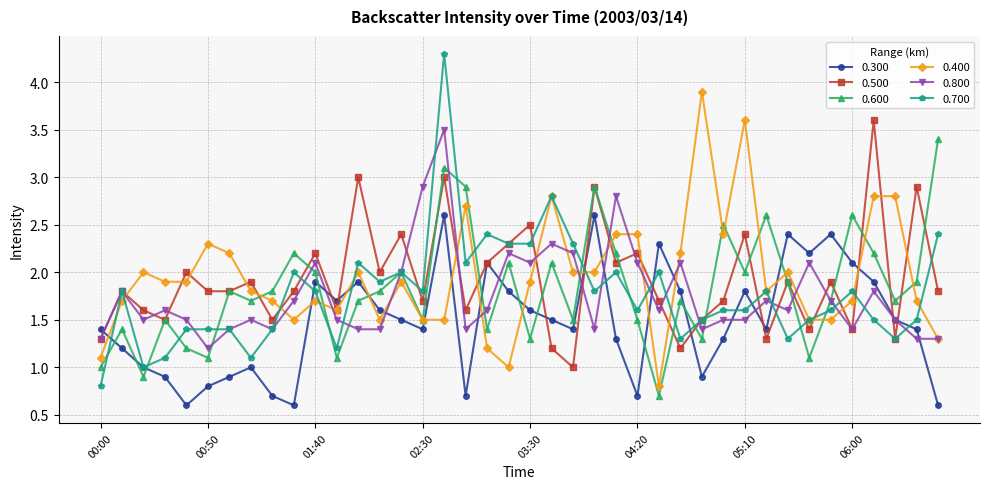

Which series has the widest spread of values?

0.700